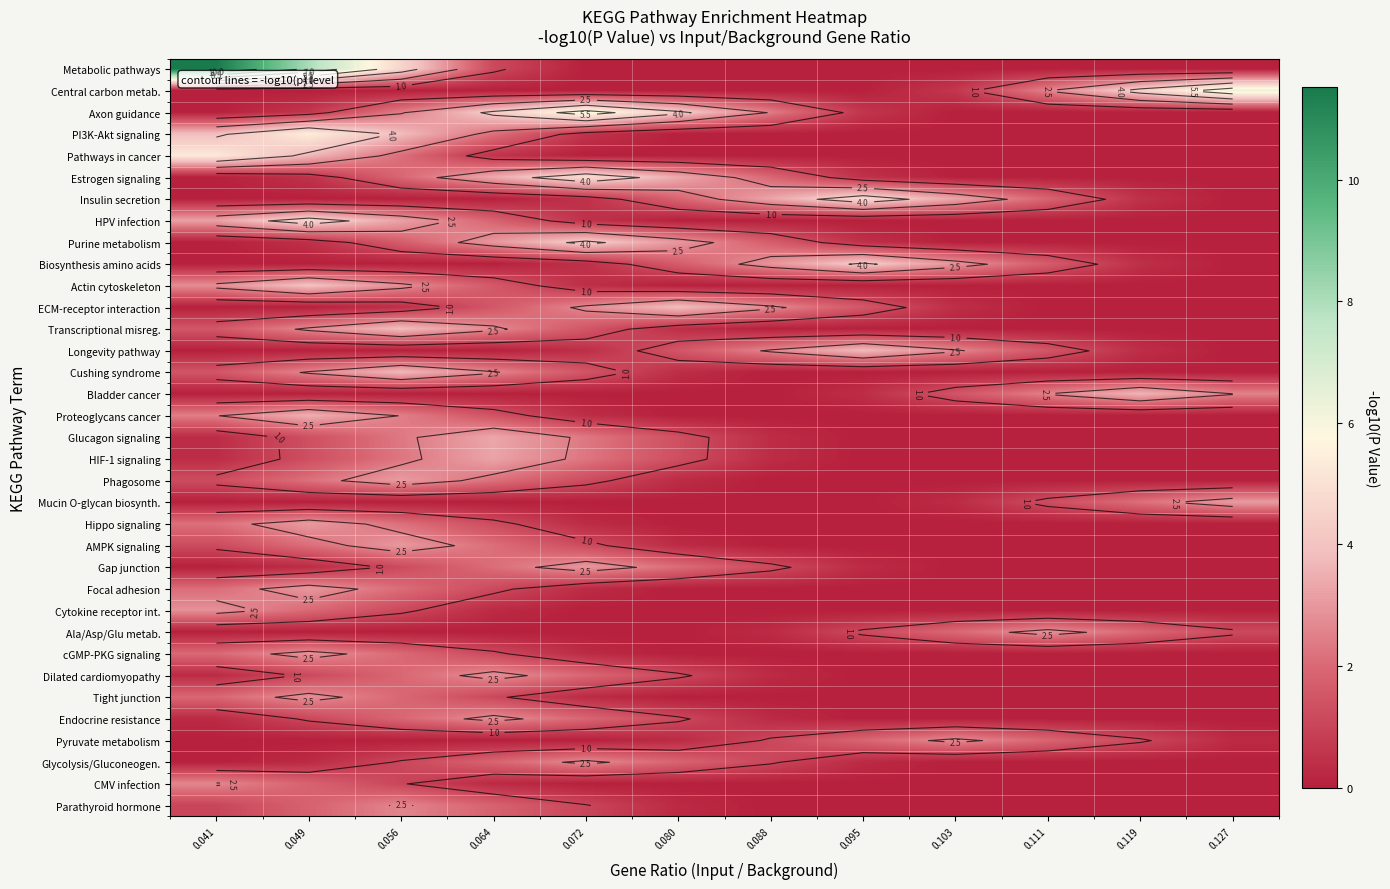

At which category is the sum across all series the highest?

0.049